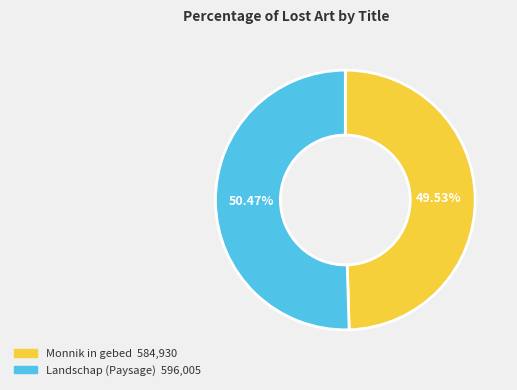

Is there any slice that represents more than half of the pie?

Yes